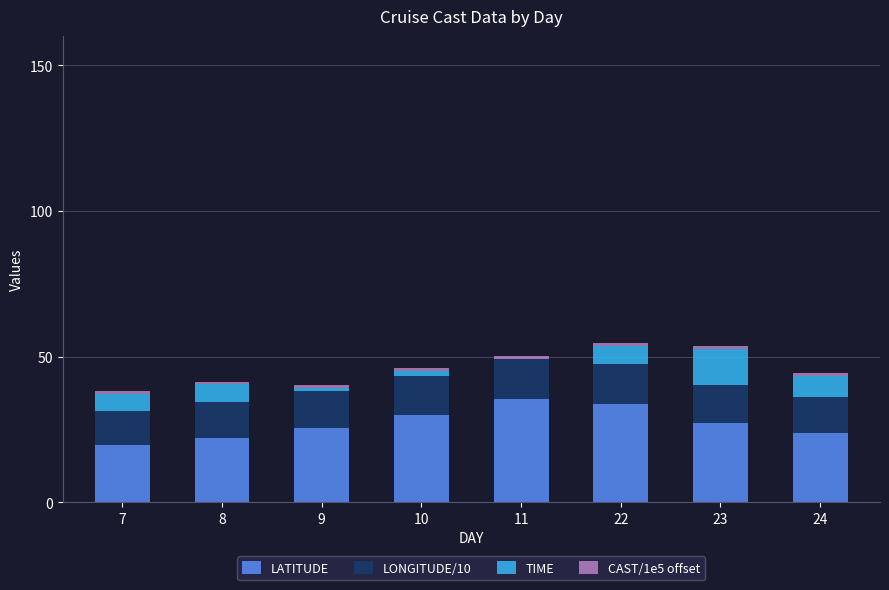

What is the maximum value for LATITUDE?

35.3